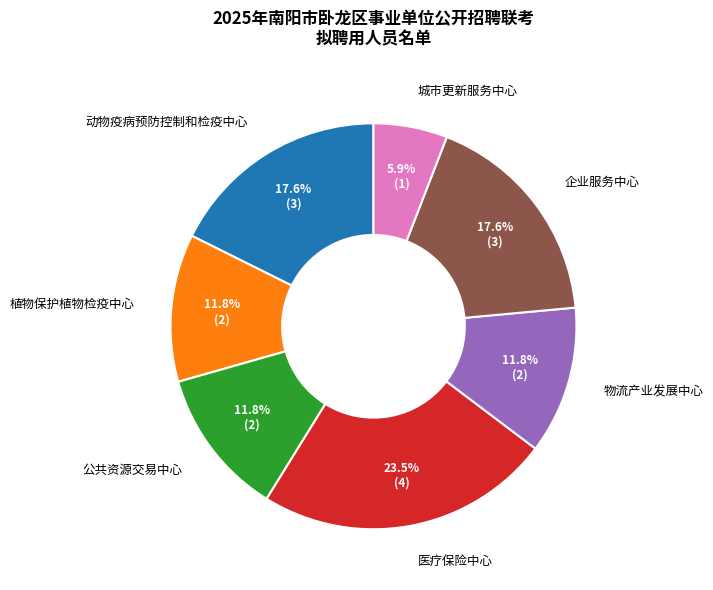

What is the ratio of the value at 公共资源交易中心 to the value at 物流产业发展中心?

1.0